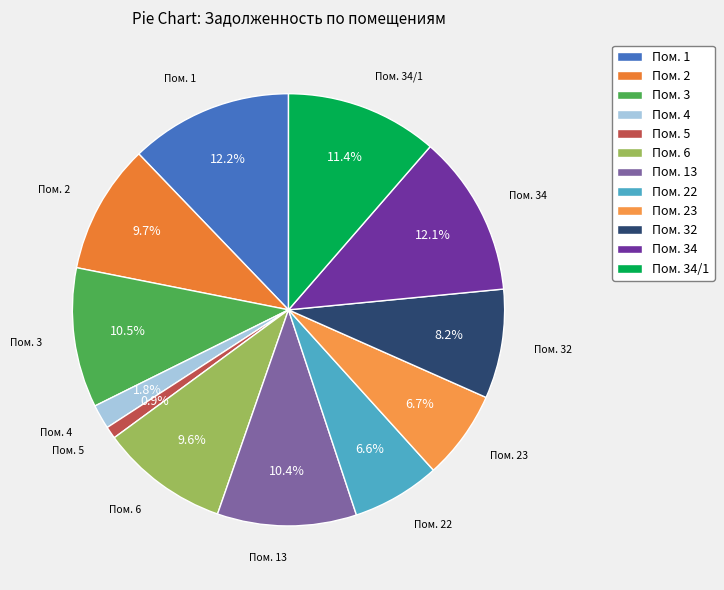

To the nearest percent, what percentage of the pie is Пом. 2?

10%